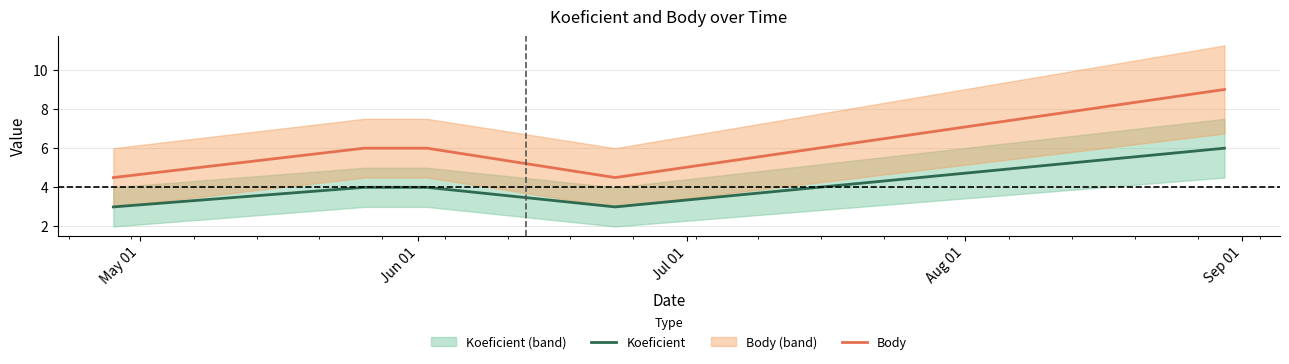

What is the minimum value for Body?

4.5